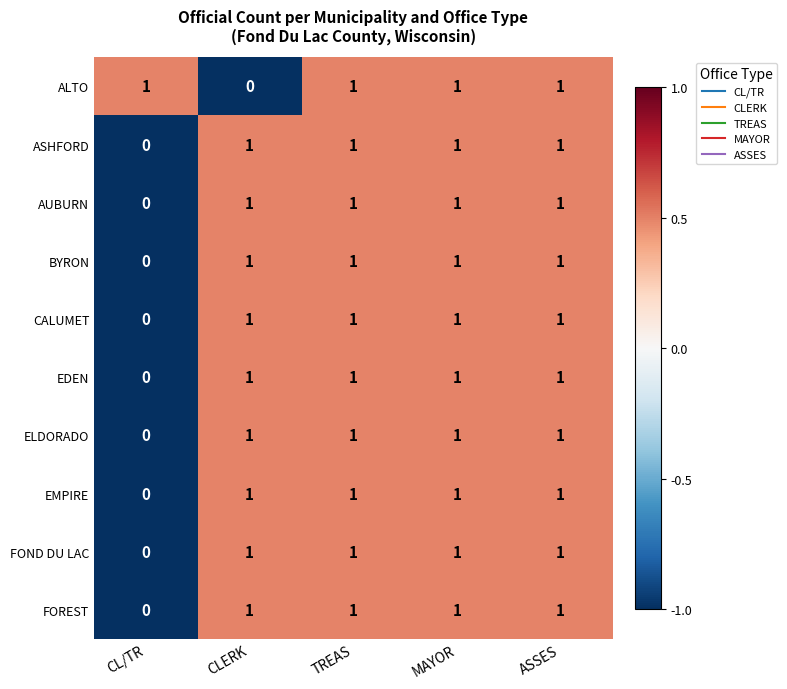

How many values in the ELDORADO series are below 1?

1